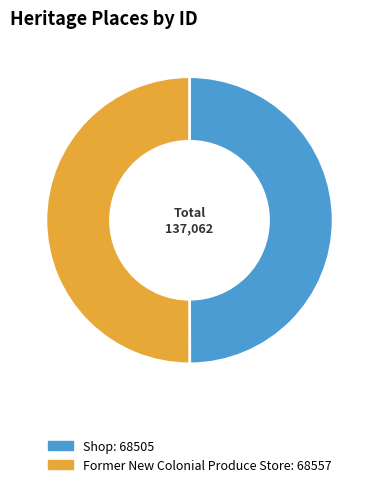

Is it true that Shop is 42% of the pie?

False